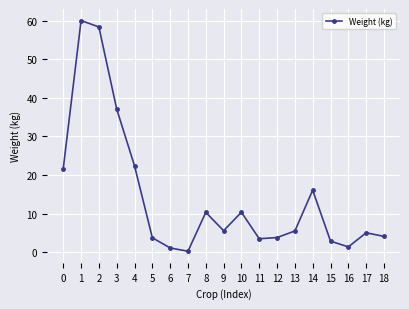

What is the greatest value displayed?

60.0